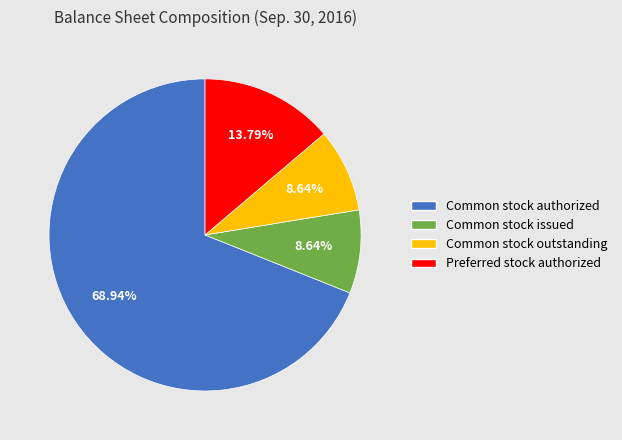

Is Common stock issued the majority of the pie?

No